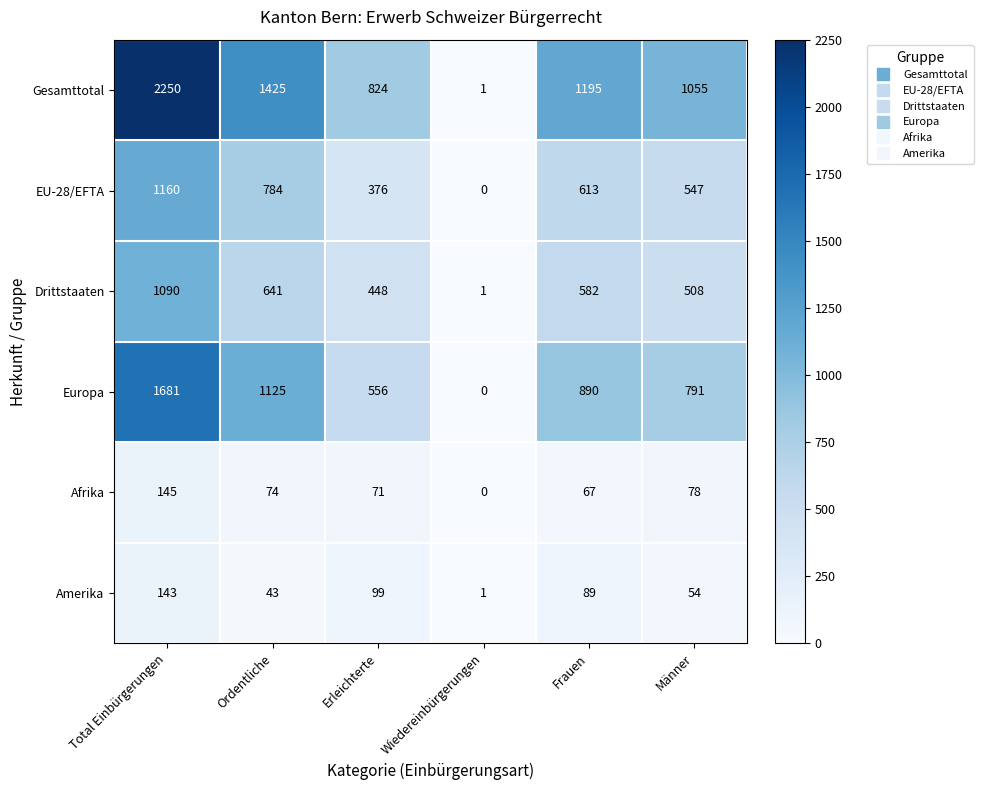

List the series in order of their peak value, highest first.

Gesamttotal, Europa, EU-28/EFTA, Drittstaaten, Afrika, Amerika